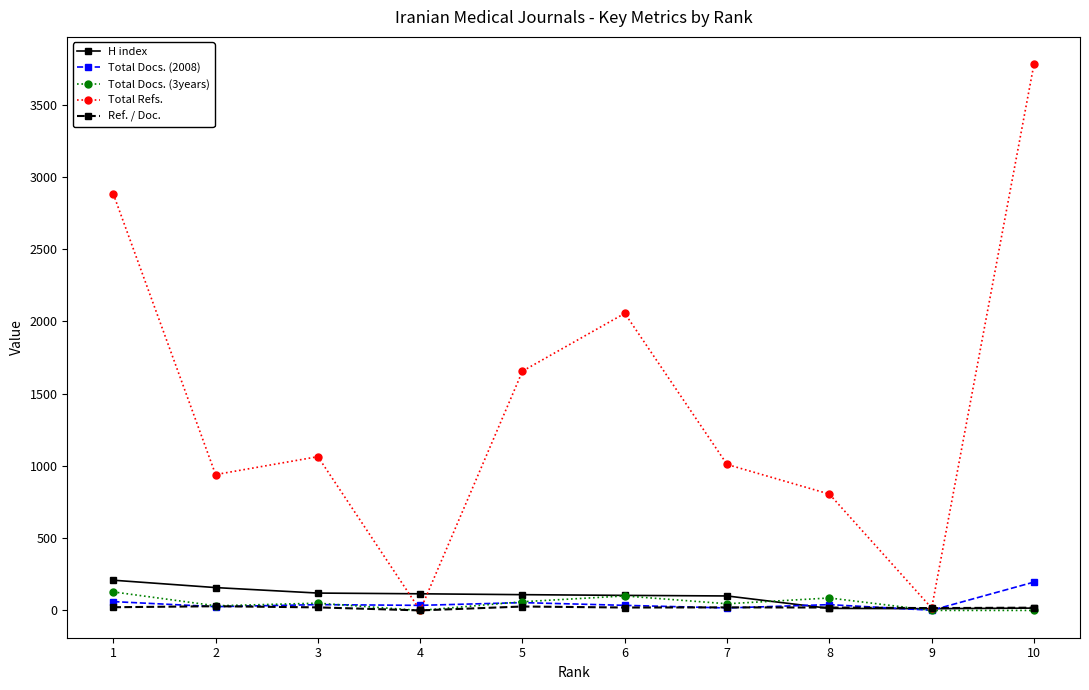

Which series has the largest total across all categories?

Total Refs.